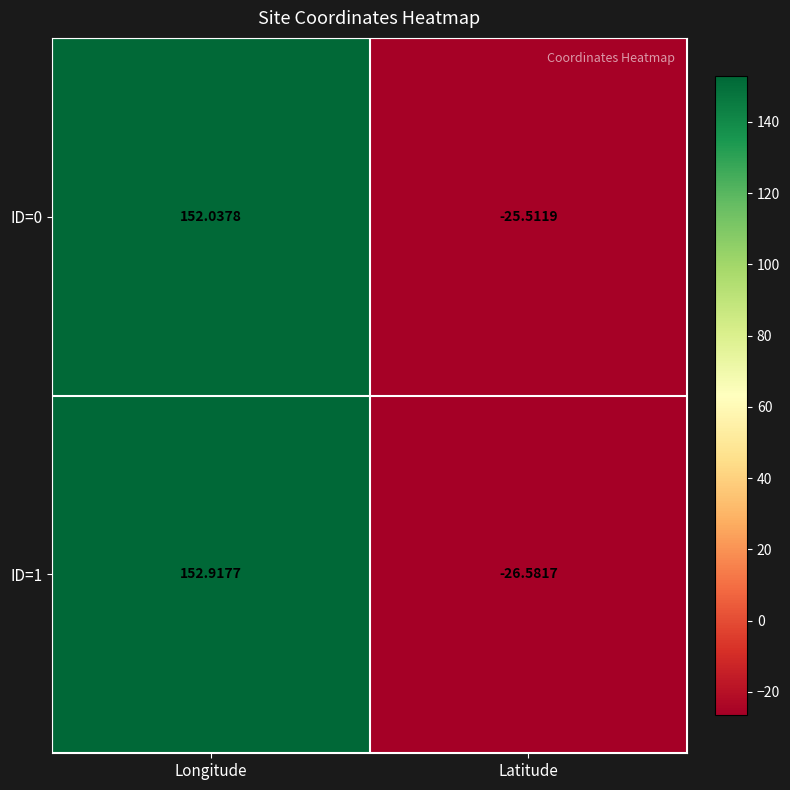

At which label does ID=0 first exceed 152?

Longitude